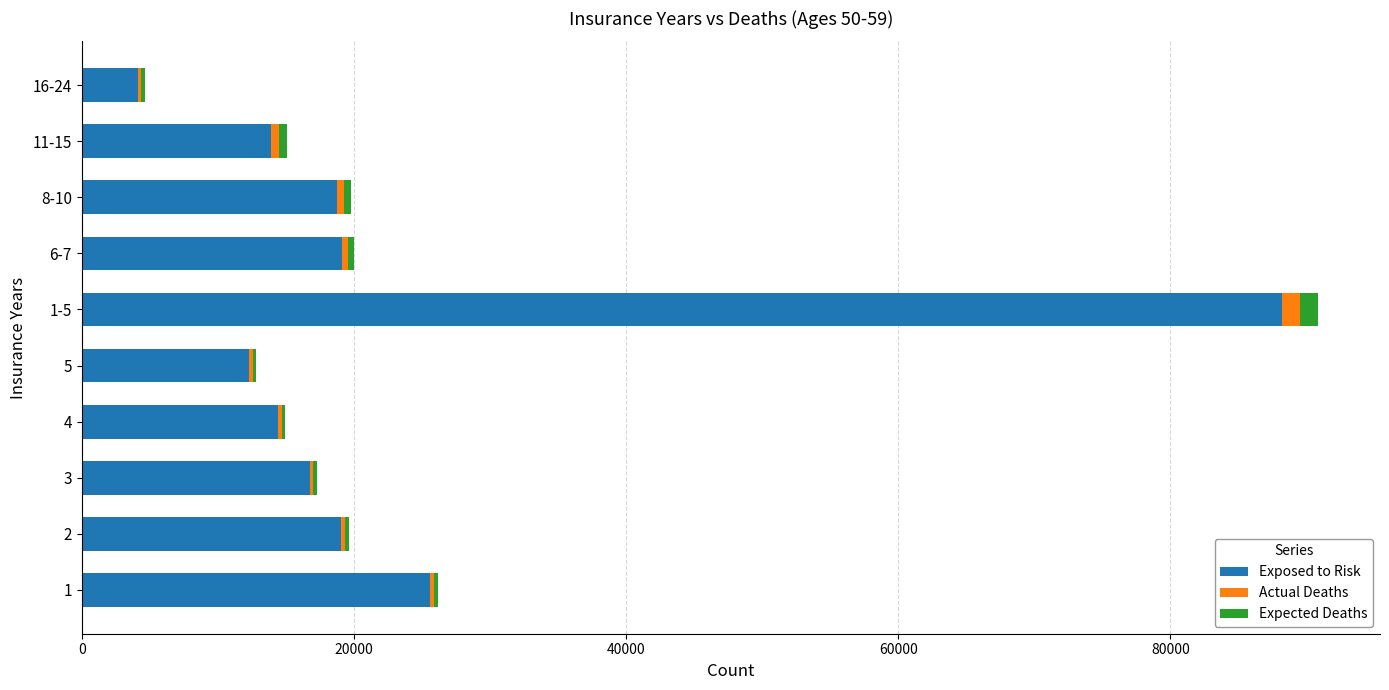

At which category is the sum across all series the highest?

1-5